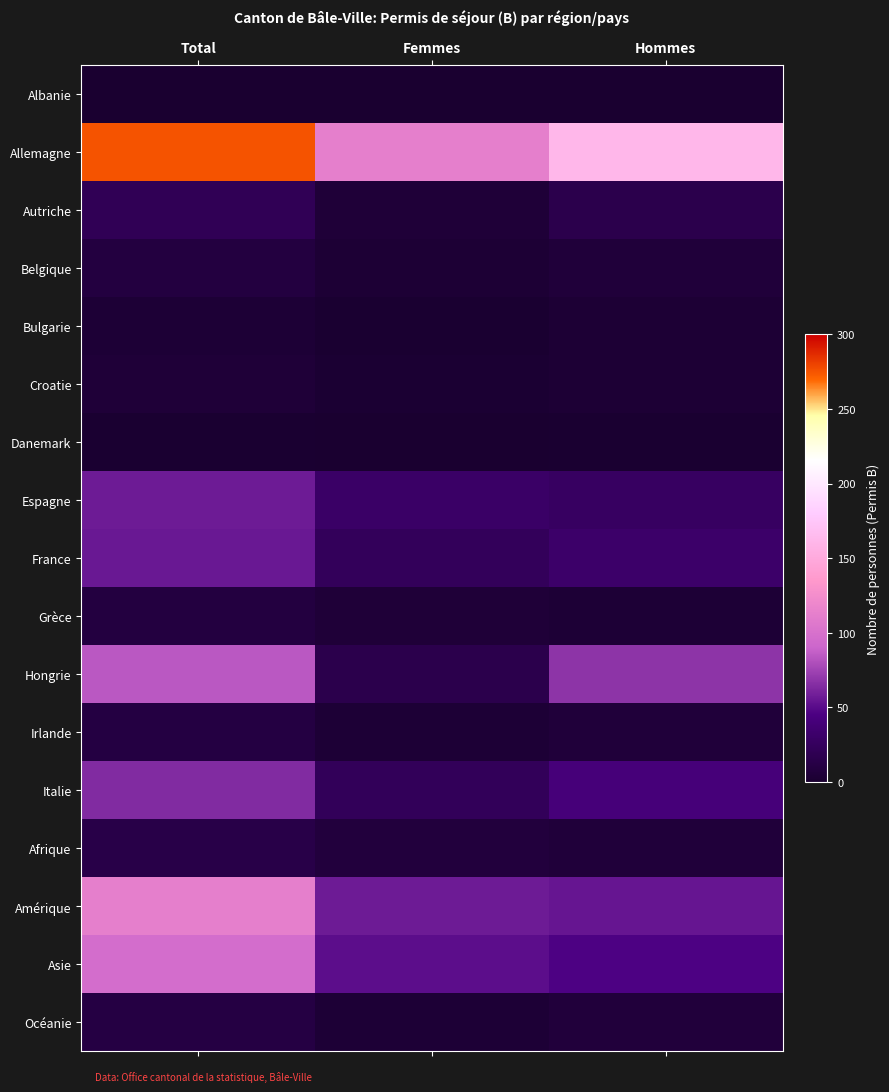

Reading left to right, list all the values displayed in this chart.

Albanie: Total=0	Femmes=0	Hommes=0
Allemagne: Total=275	Femmes=113	Hommes=162
Autriche: Total=21	Femmes=5	Hommes=16
Belgique: Total=9	Femmes=3	Hommes=6
Bulgarie: Total=4	Femmes=1	Hommes=3
Croatie: Total=5	Femmes=2	Hommes=3
Danemark: Total=1	Femmes=0	Hommes=1
Espagne: Total=57	Femmes=30	Hommes=27
France: Total=56	Femmes=24	Hommes=32
Grèce: Total=9	Femmes=5	Hommes=4
Hongrie: Total=84	Femmes=16	Hommes=68
Irlande: Total=10	Femmes=4	Hommes=6
Italie: Total=64	Femmes=23	Hommes=41
Afrique: Total=14	Femmes=8	Hommes=6
Amérique: Total=112	Femmes=57	Hommes=55
Asie: Total=97	Femmes=51	Hommes=46
Océanie: Total=11	Femmes=4	Hommes=7